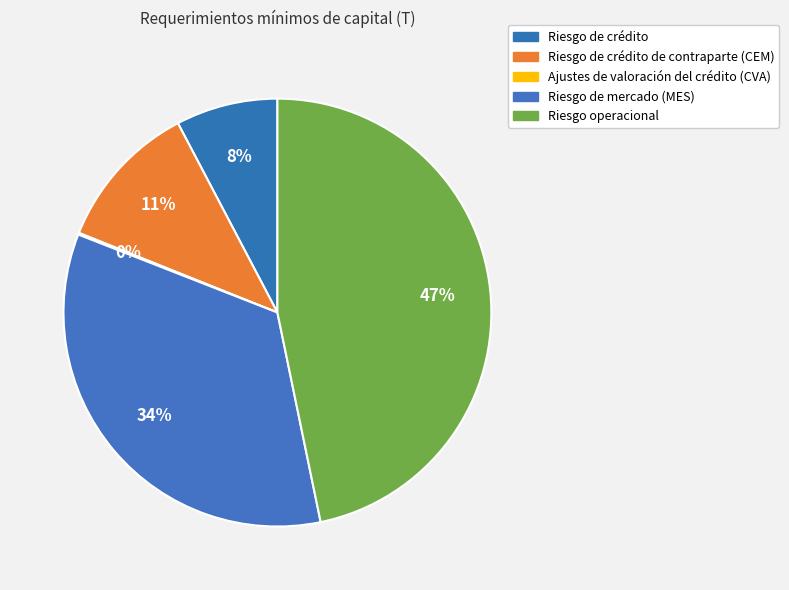

Count the number of slices in the pie.

5